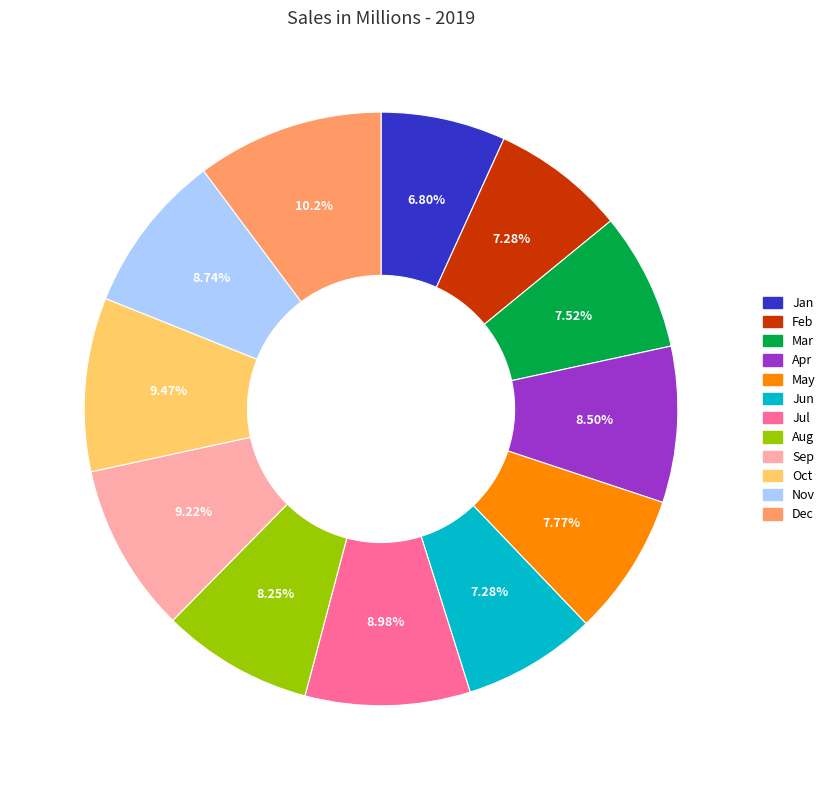

Does any single category account for the majority?

No